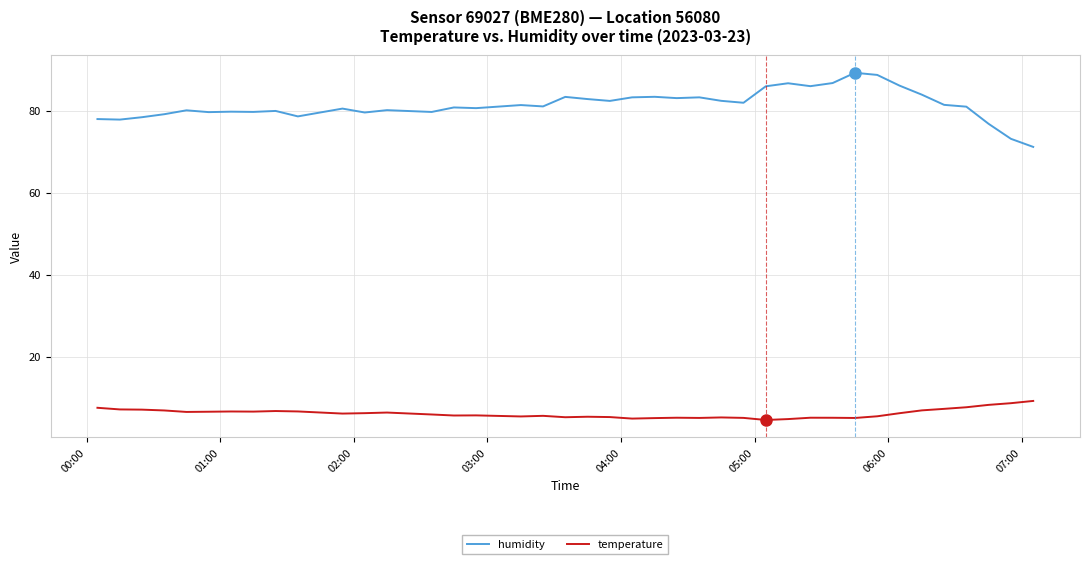

What is the sum of all humidity values?

3255.8